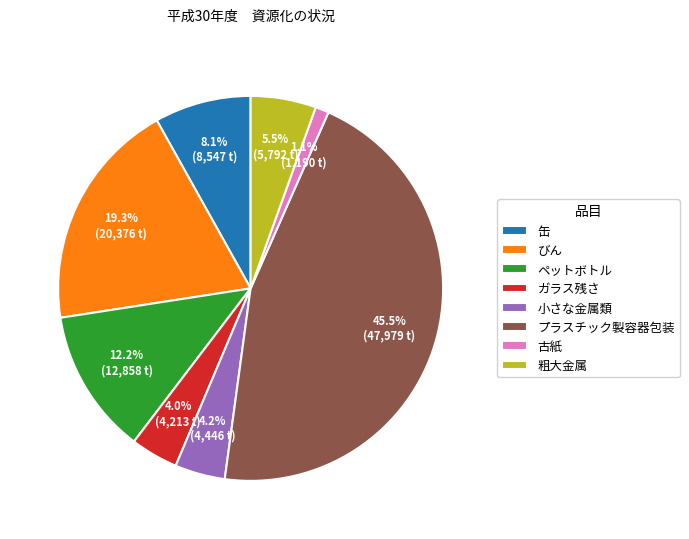

What percentage do ガラス残さ and 缶 together represent?

12.1%